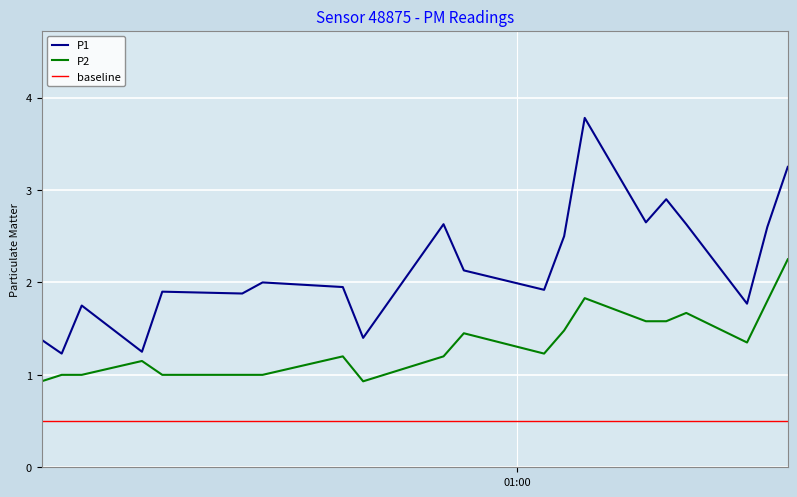

True or false: P1 and P2 intersect in this chart.

False